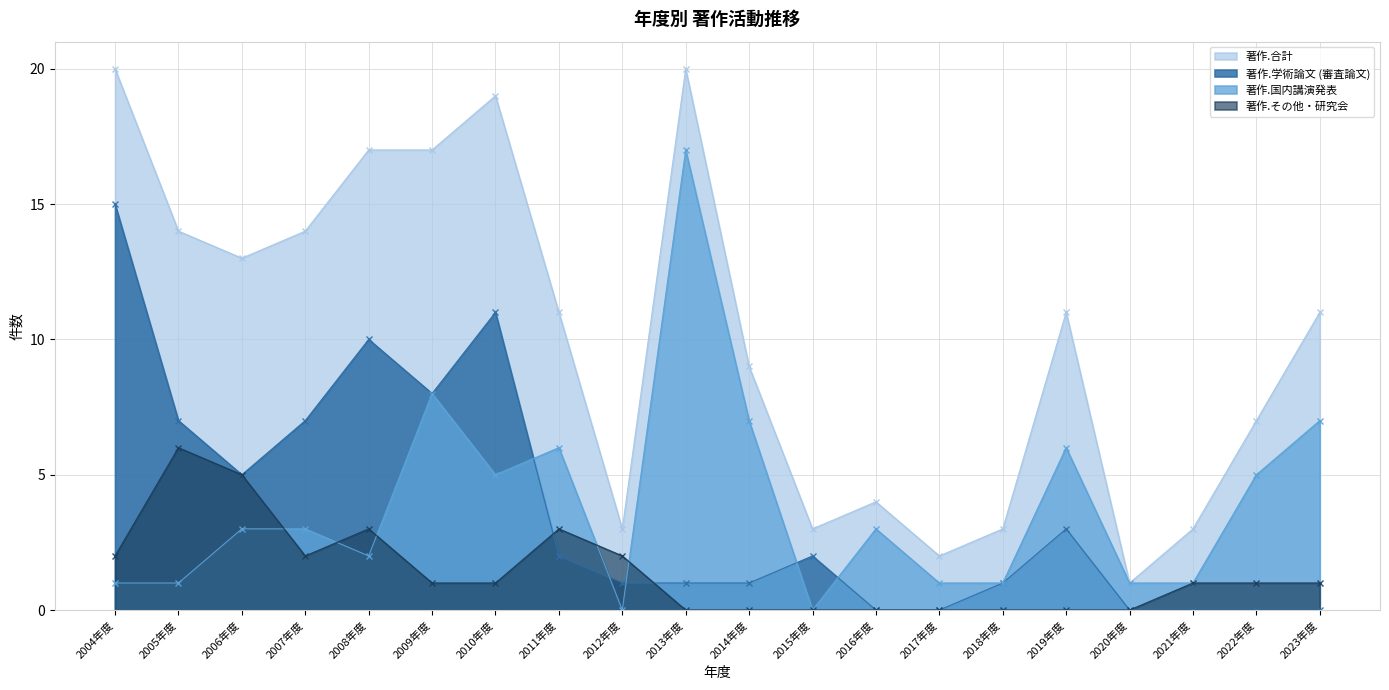

Reading right to left, transcribe all the data shown in this chart.

著作.合計: 11	7	3	1	11	3	2	4	3	9	20	3	11	19	17	17	14	13	14	20
著作.学術論文 (審査論文): 0	0	0	0	3	1	0	0	2	1	1	1	2	11	8	10	7	5	7	15
著作.国内講演発表: 7	5	1	1	6	1	1	3	0	7	17	0	6	5	8	2	3	3	1	1
著作.その他・研究会: 1	1	1	0	0	0	0	0	0	0	0	2	3	1	1	3	2	5	6	2